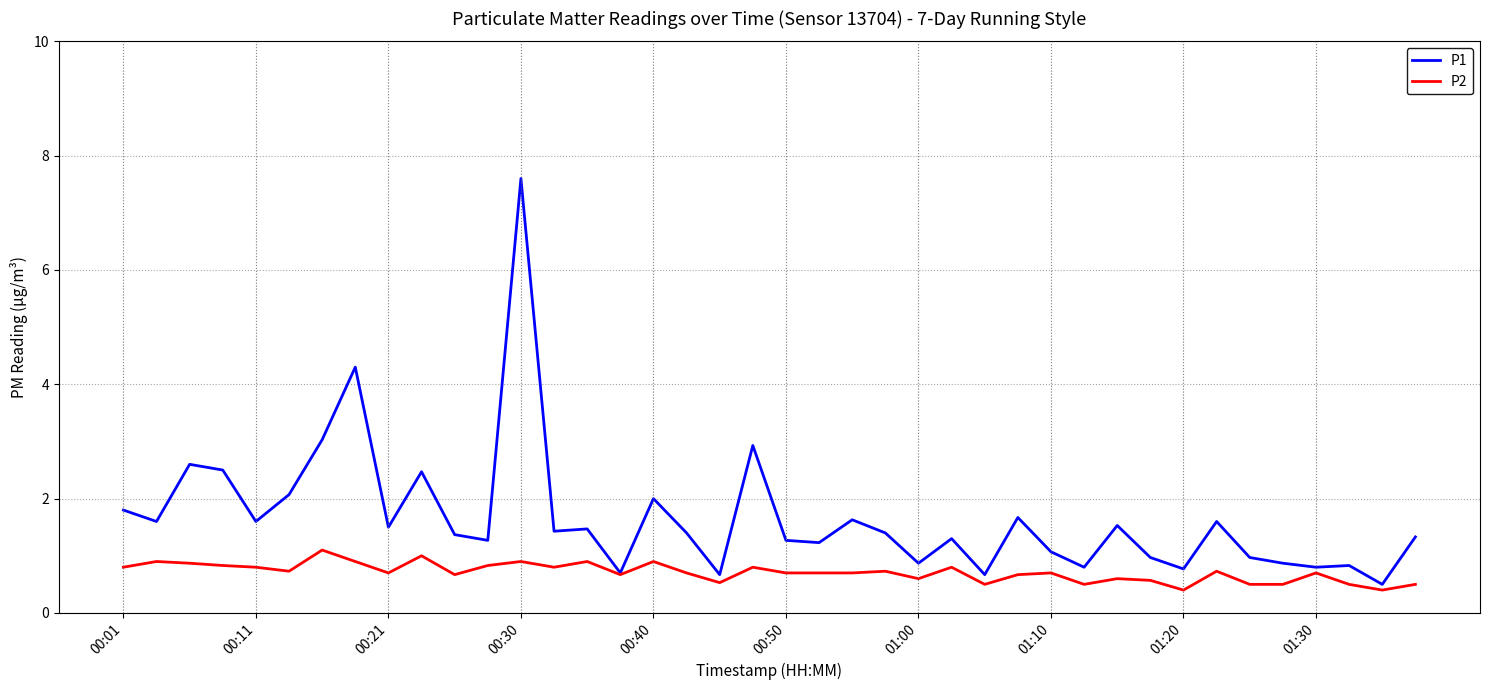

What is the minimum value for P1?

0.5